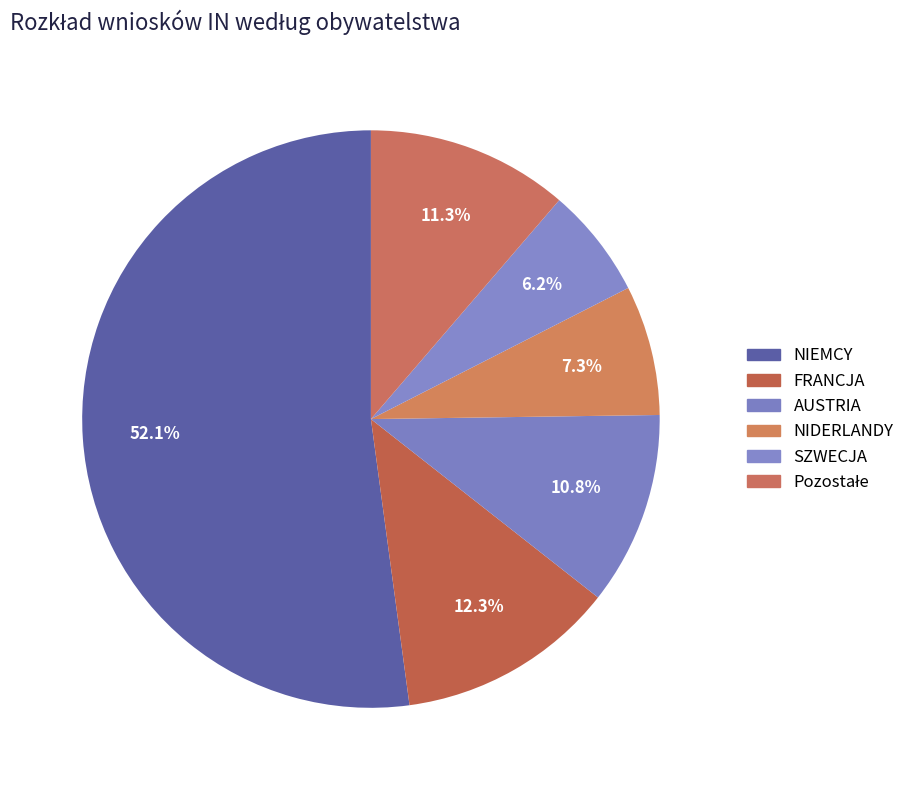

To the nearest percent, what is the difference between the largest and smallest slice percentages?

46%